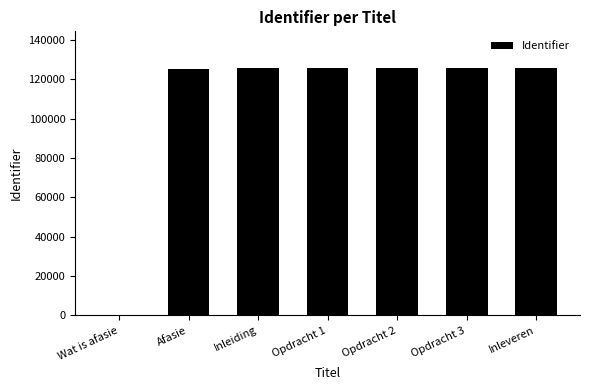

The chart shows a value of 46280 at Wat is afasie. True or false?

False